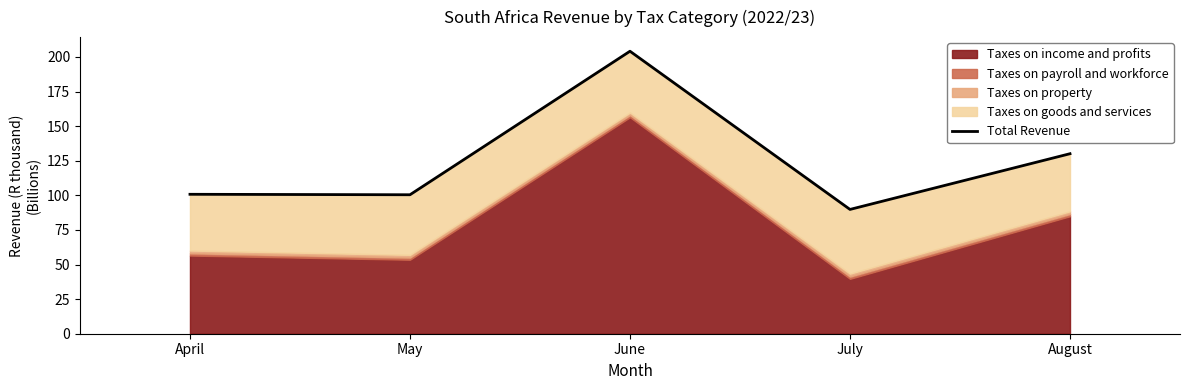

How many lines are shown in the chart?

1